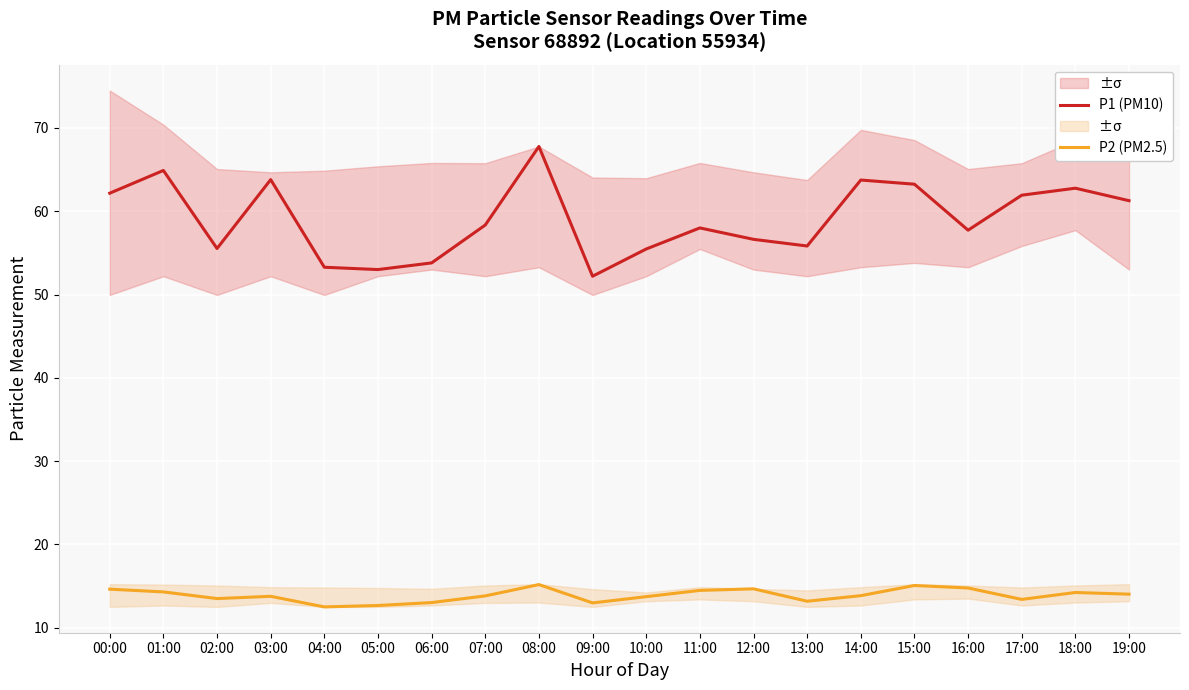

What is the difference between the maximum and minimum values in the P2 (PM2.5) series?

2.7